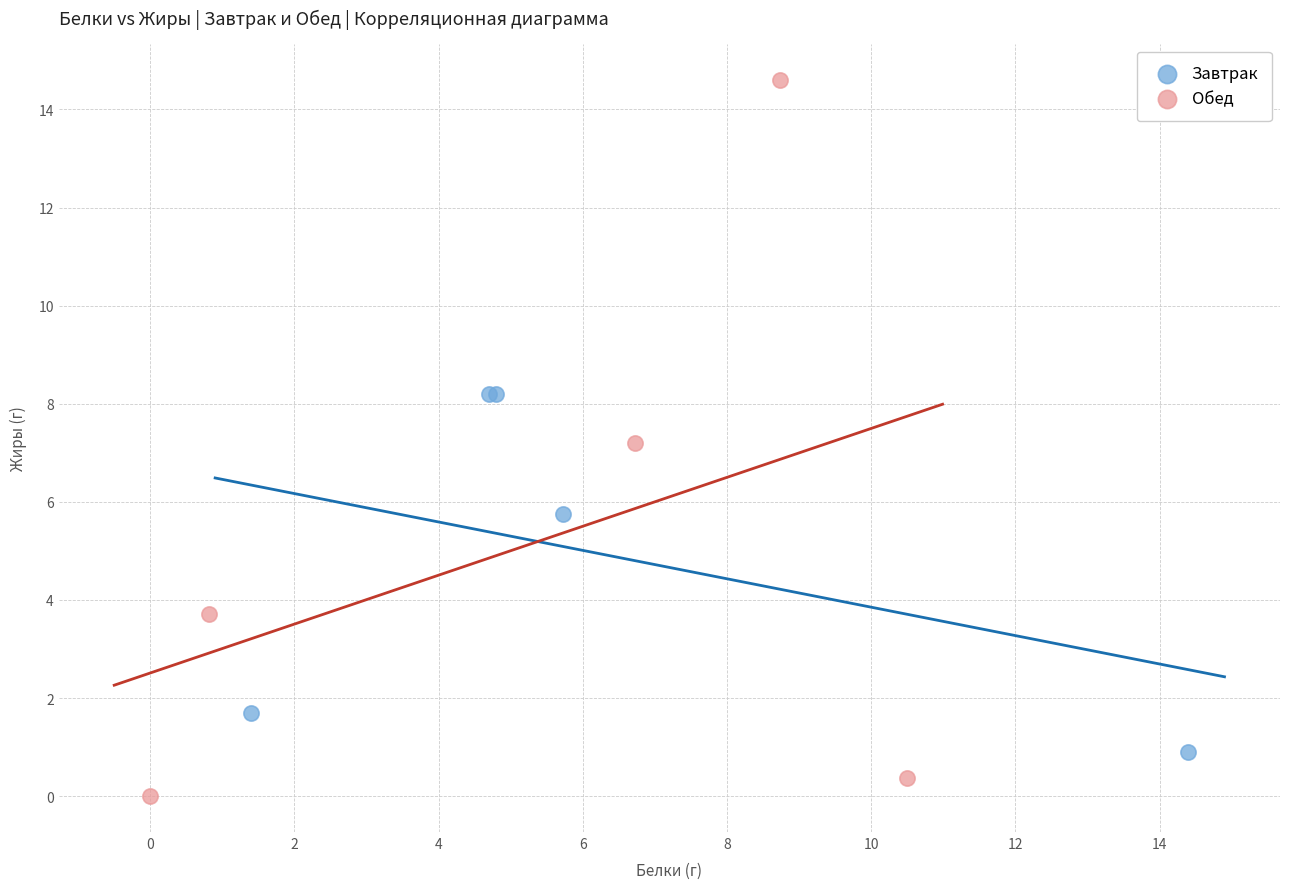

Which series contains the lowest Y value?

Обед